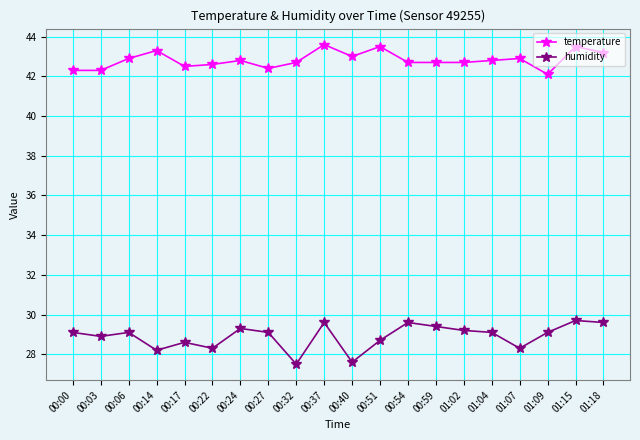

List the series in order of their overall mean, lowest first.

humidity, temperature